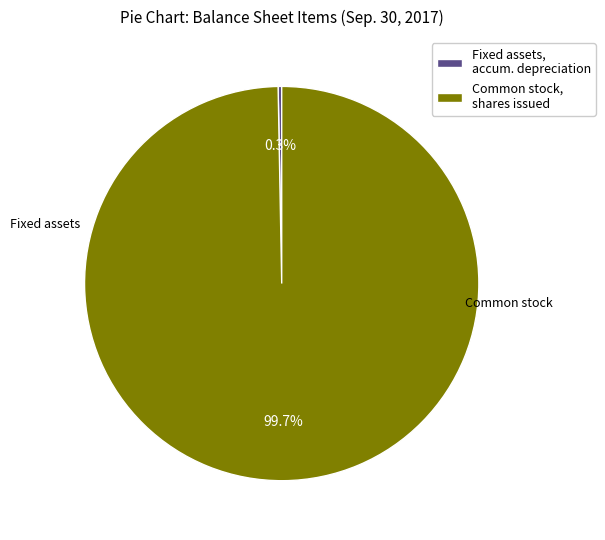

Rank the categories by value from lowest to highest.

Fixed assets, accum. depreciation, Common stock, shares issued